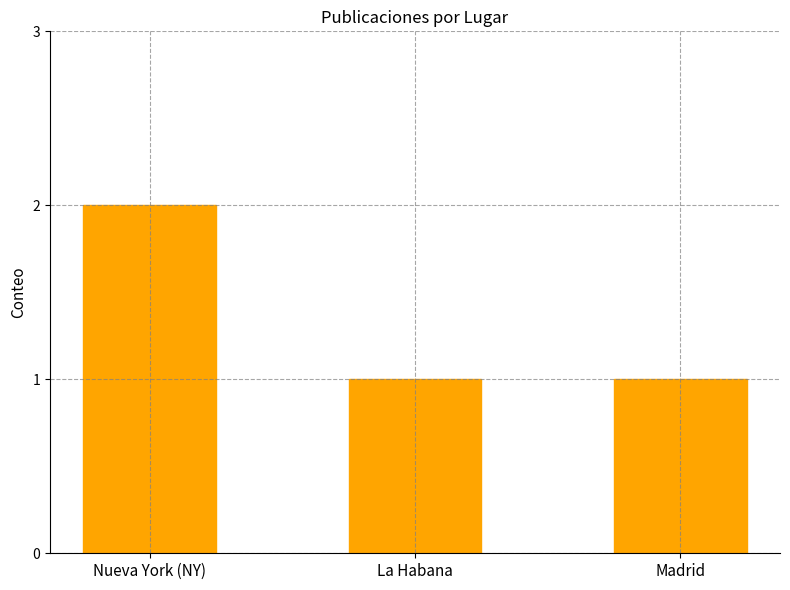

What is the value of the 2nd bar from the left?

1